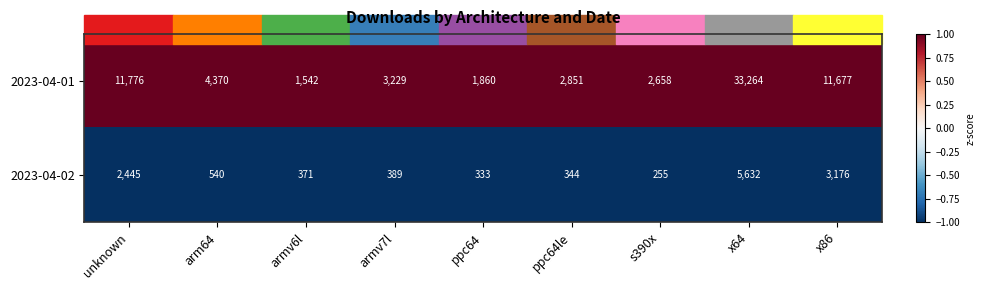

What is the difference between the highest and lowest values at armv7l?

2840